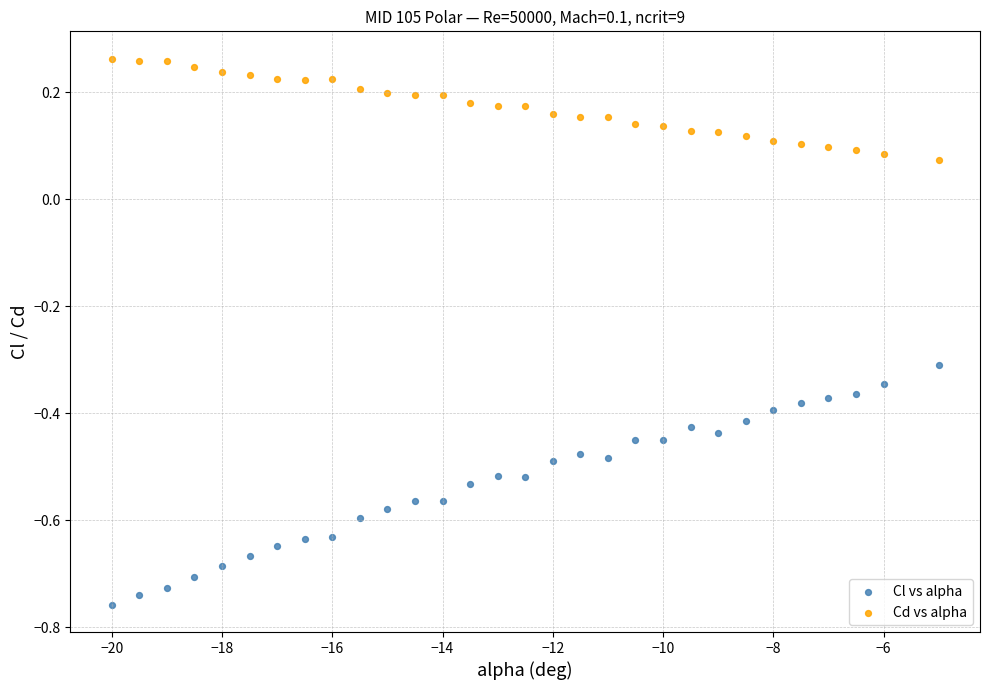

Across all data points, what is the range of Y values (max minus min)?

1.0